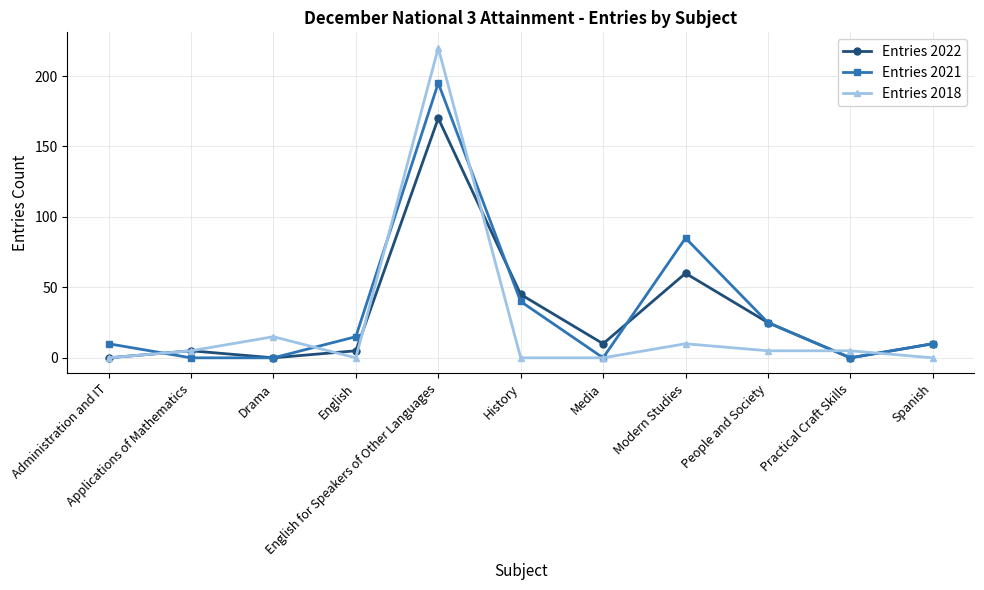

How many interior local peaks does the Entries 2021 series have?

2